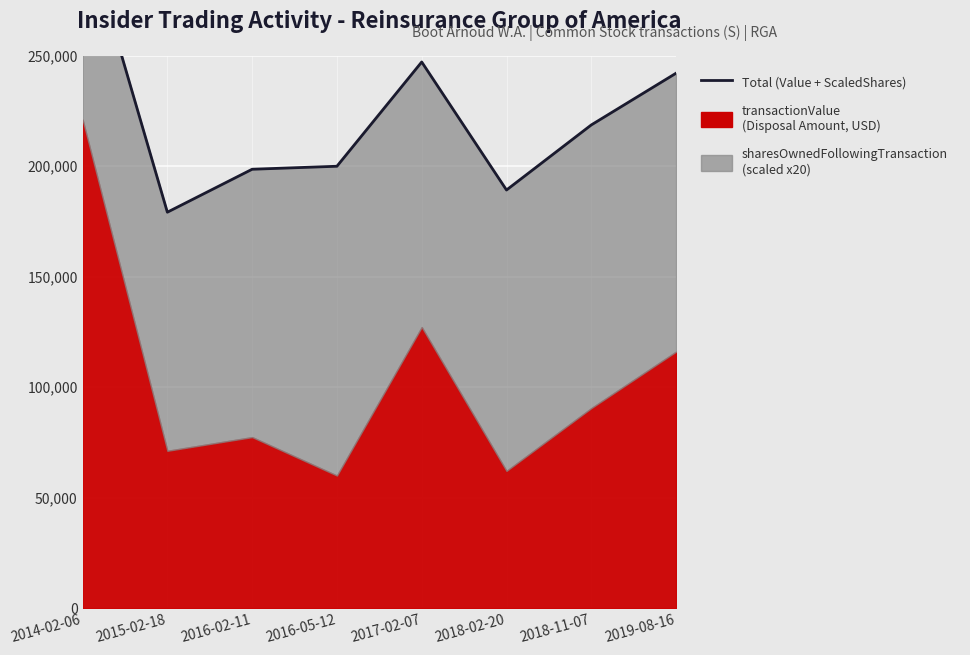

How many points are lower than both their immediate neighbors (excluding endpoints)?

2